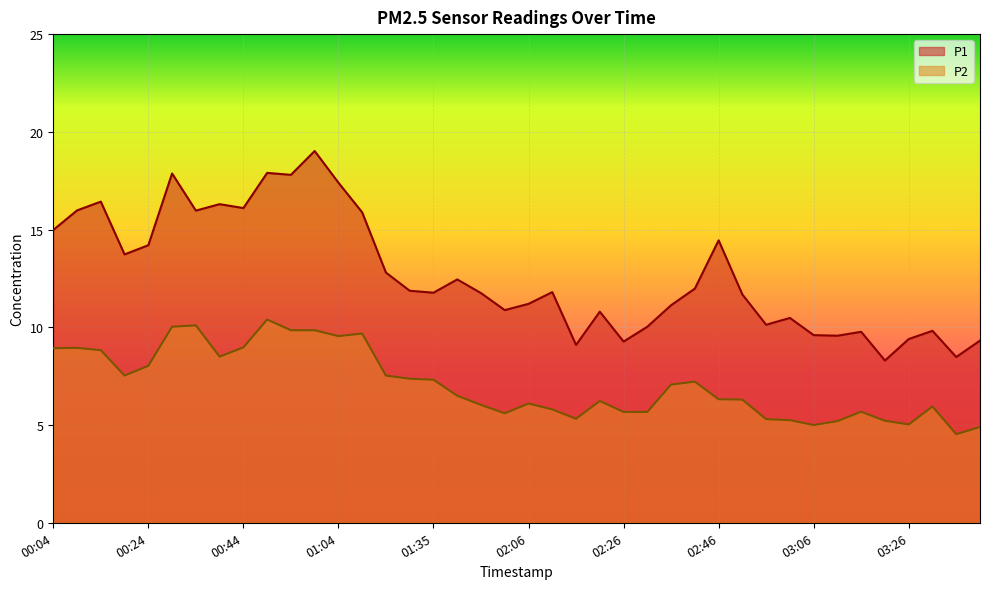

What is the total value across all series at 03:21?

13.5